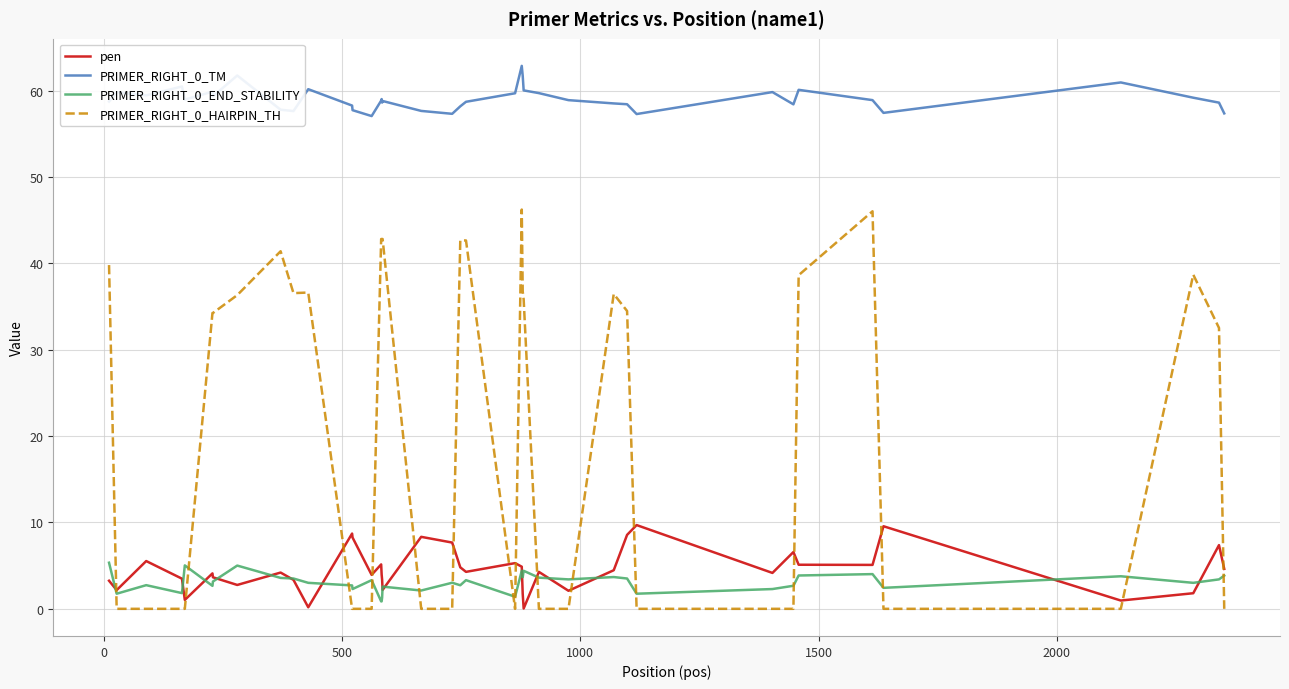

True or false: PRIMER_RIGHT_0_TM and PRIMER_RIGHT_0_HAIRPIN_TH cross at least once.

False